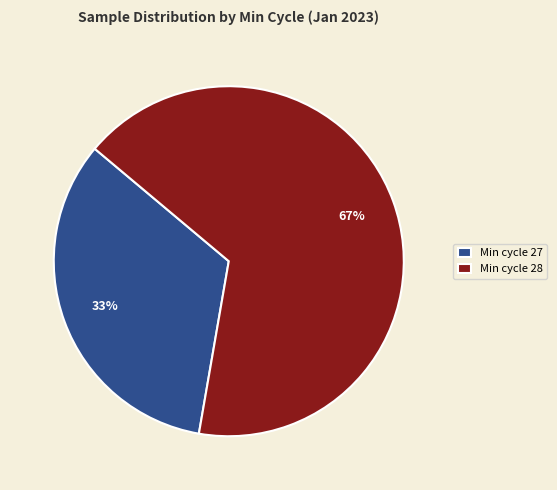

How many segments does this pie chart have?

2